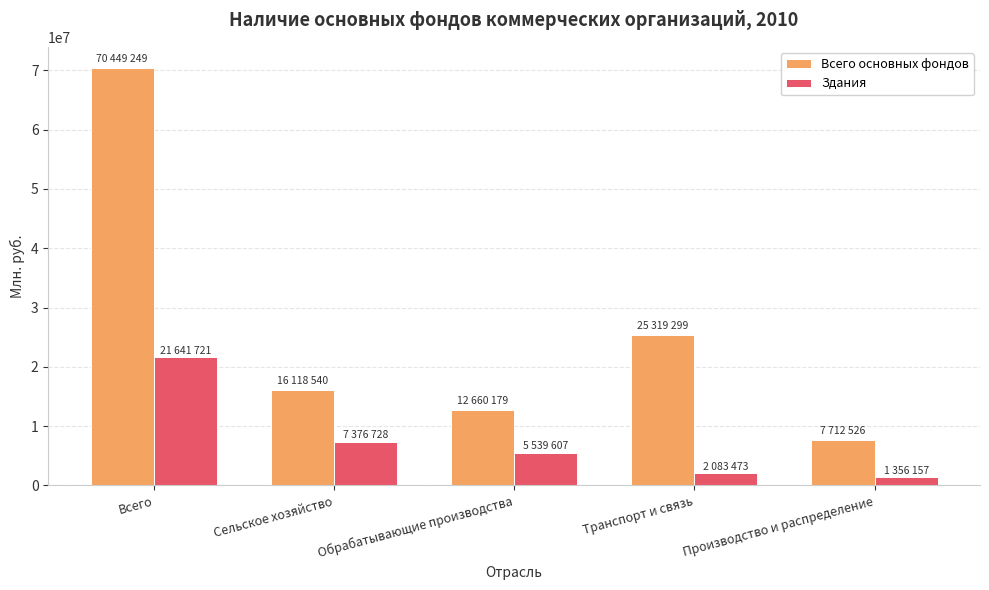

The value of Здания at Сельское хозяйство is 7376728. True or false?

True